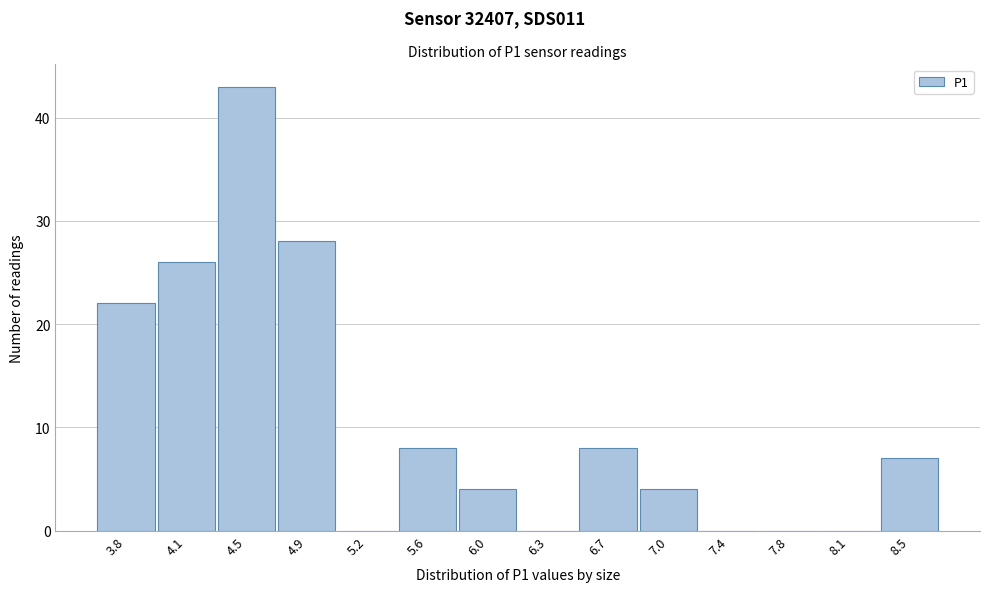

Reading right to left, what are all the values shown in this chart?

8.5=7	8.1=0	7.8=0	7.4=0	7.0=4	6.7=8	6.3=0	6.0=4	5.6=8	5.2=0	4.9=28	4.5=43	4.1=26	3.8=22